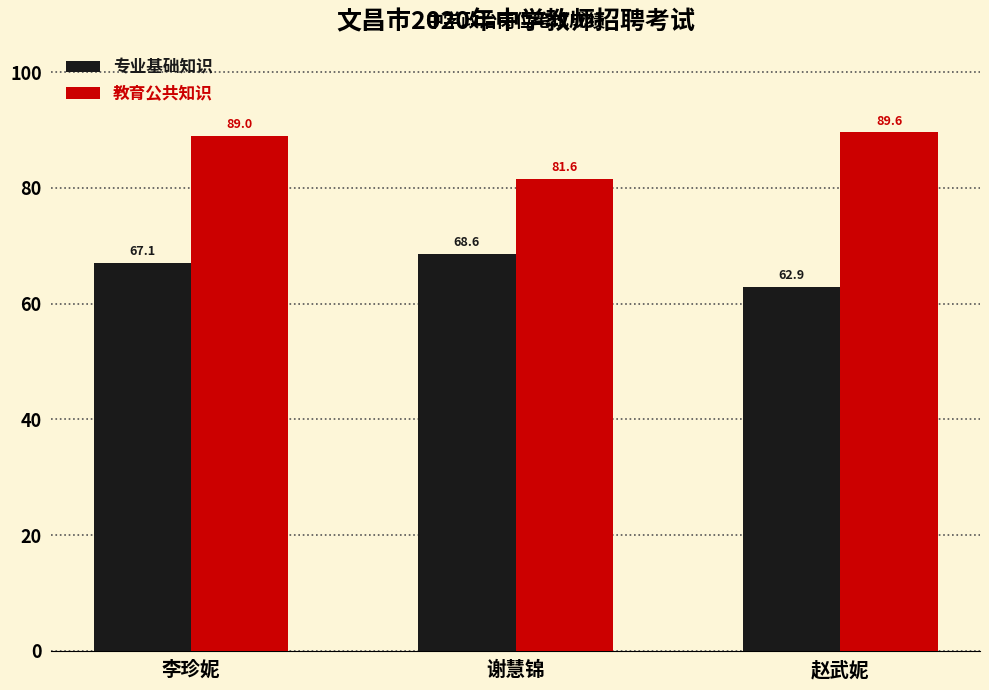

Does the chart contain any negative values?

No